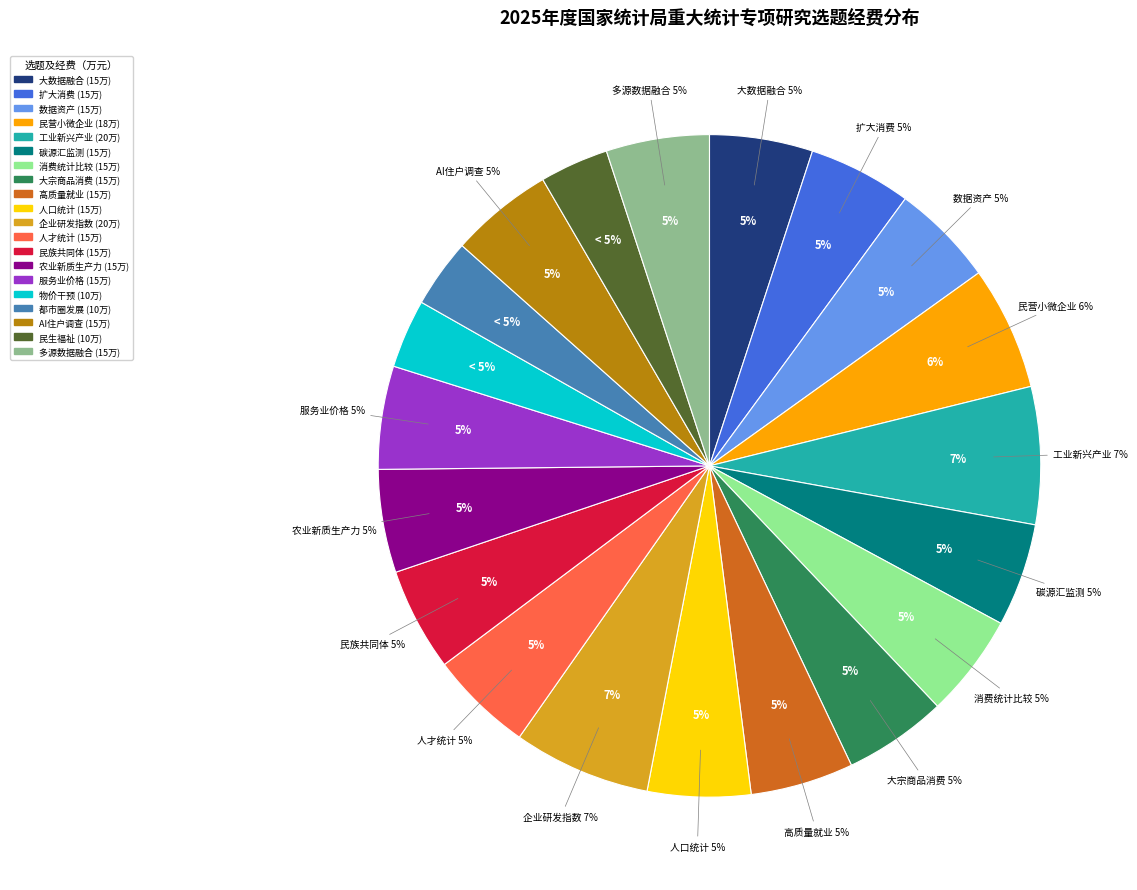

To the nearest percent, what is the average slice percentage?

5%